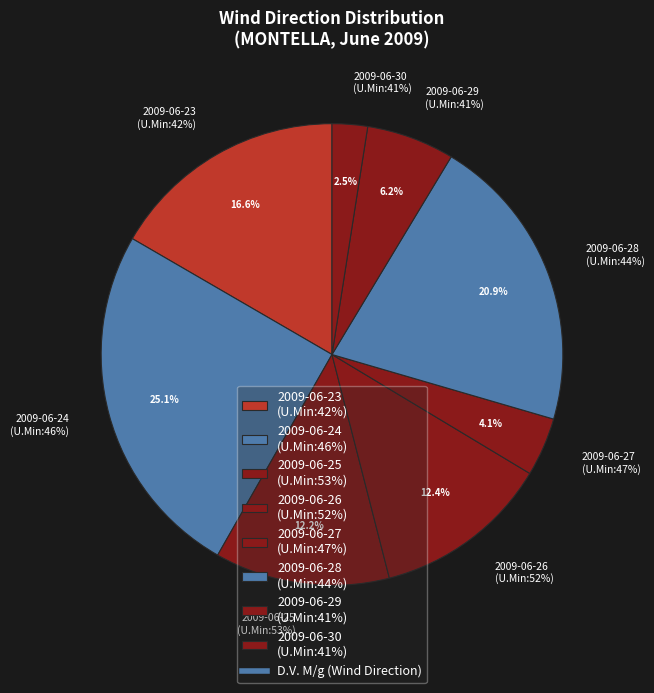

Which slice is the largest?

46